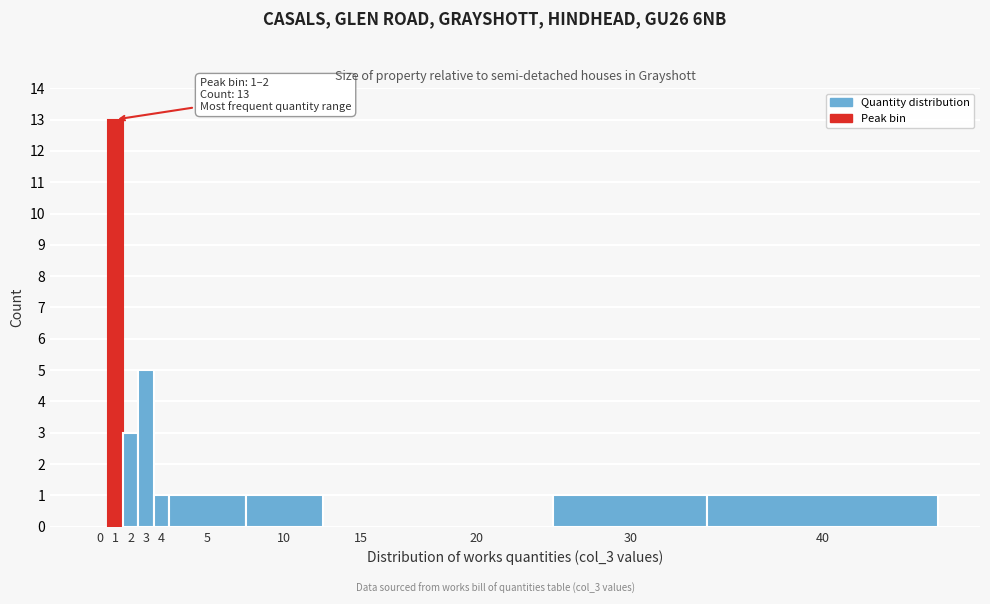

Reading left to right, extract all data points from this chart.

0=0	1=13	2=3	3=5	4=1	5=1	10=1	15=0	20=0	30=1	40=1